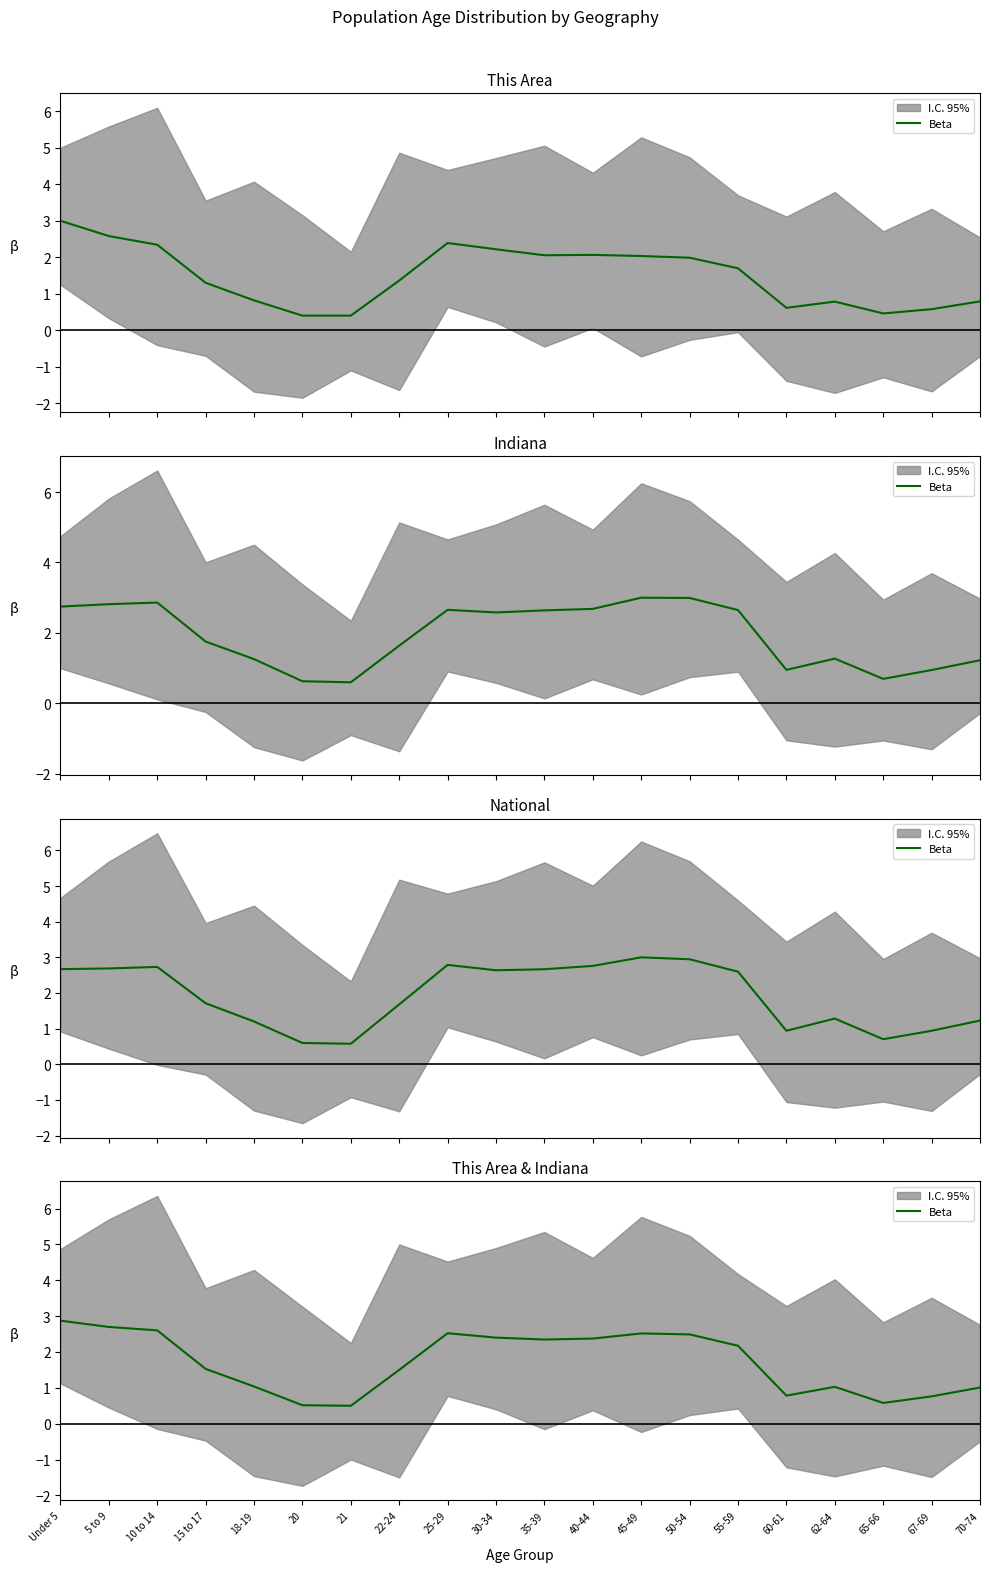

Where is the first local maximum?

25-29